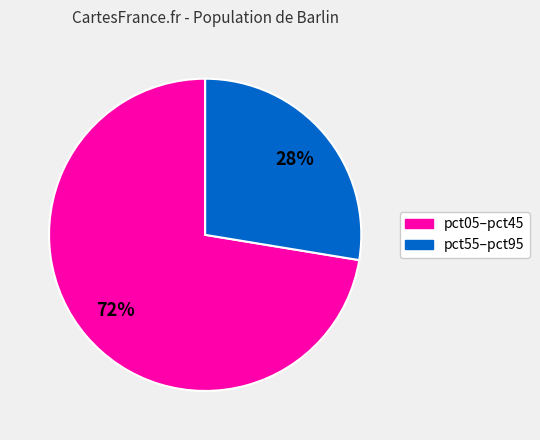

Does any single category account for the majority?

Yes